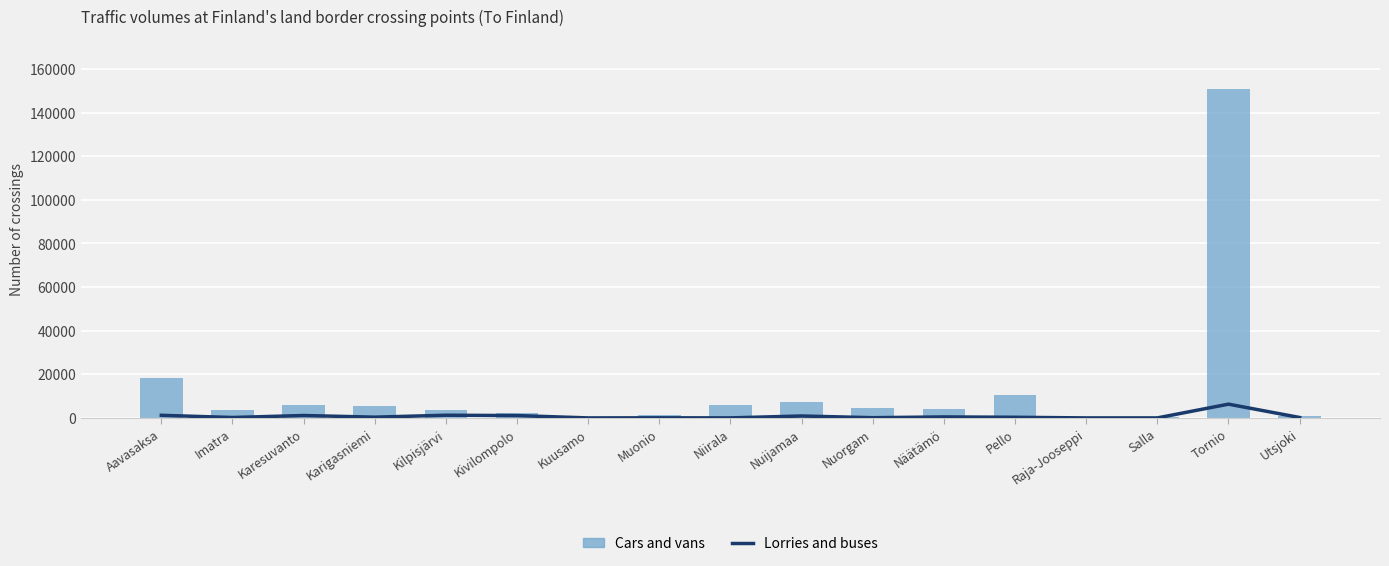

Reading left to right, list all the values displayed in this chart.

Lorries and buses: Aavasaksa=1197	Imatra=188	Karesuvanto=1105	Karigasniemi=341	Kilpisjärvi=1235	Kivilompolo=1069	Kuusamo=0	Muonio=42	Niirala=11	Nuijamaa=883	Nuorgam=99	Näätämö=452	Pello=289	Raja-Jooseppi=0	Salla=0	Tornio=6306	Utsjoki=192
Cars and vans: Aavasaksa=18494	Imatra=3825	Karesuvanto=5973	Karigasniemi=5652	Kilpisjärvi=3797	Kivilompolo=2382	Kuusamo=173	Muonio=1532	Niirala=6116	Nuijamaa=7119	Nuorgam=4500	Näätämö=4309	Pello=10601	Raja-Jooseppi=61	Salla=345	Tornio=150969	Utsjoki=788